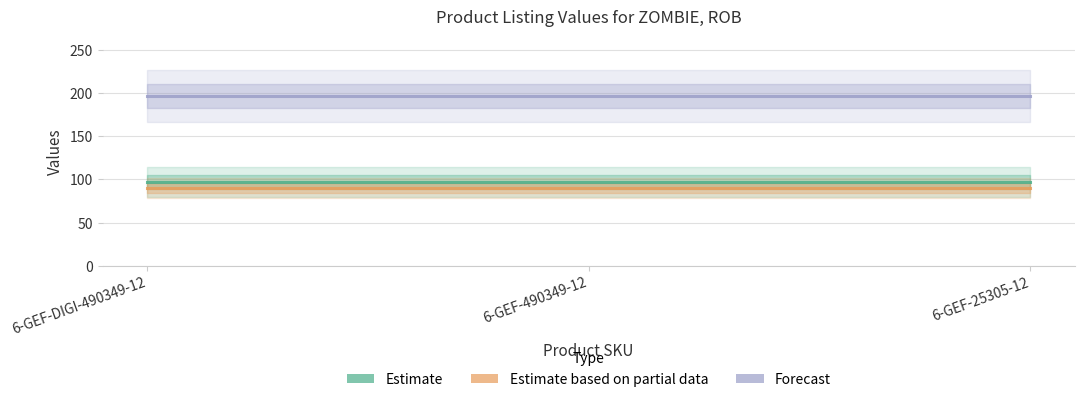

Count the number of categories in the chart.

3